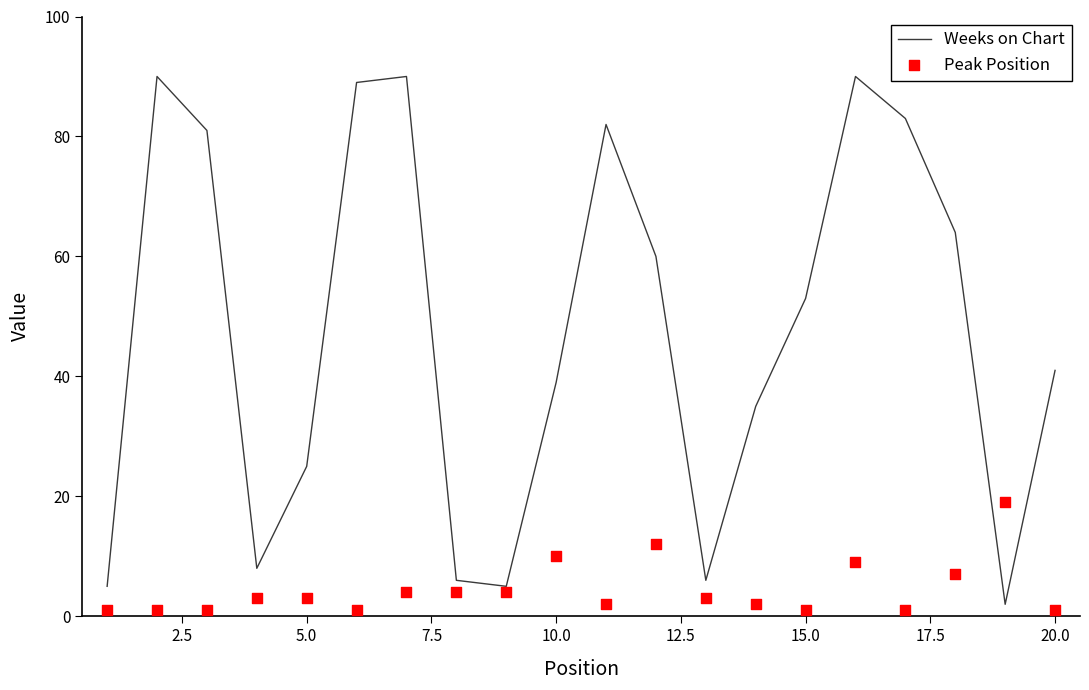

Which series has the widest spread of Y values?

Weeks on Chart